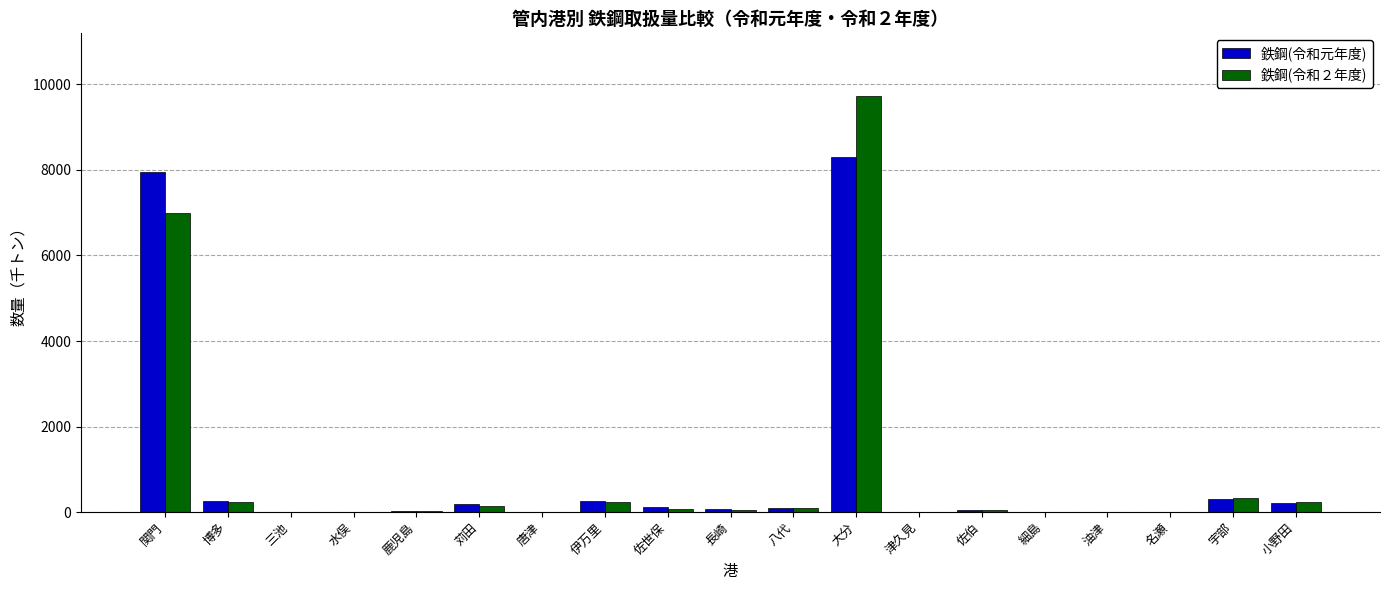

Which category has the highest value in the 鉄鋼(令和２年度) series?

大分